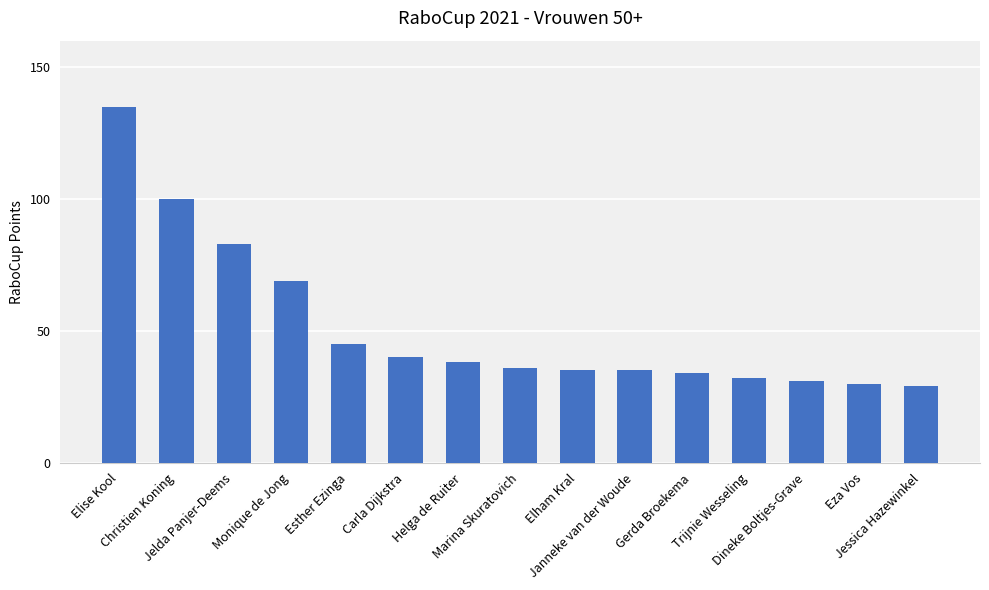

How many bars are there in total?

15